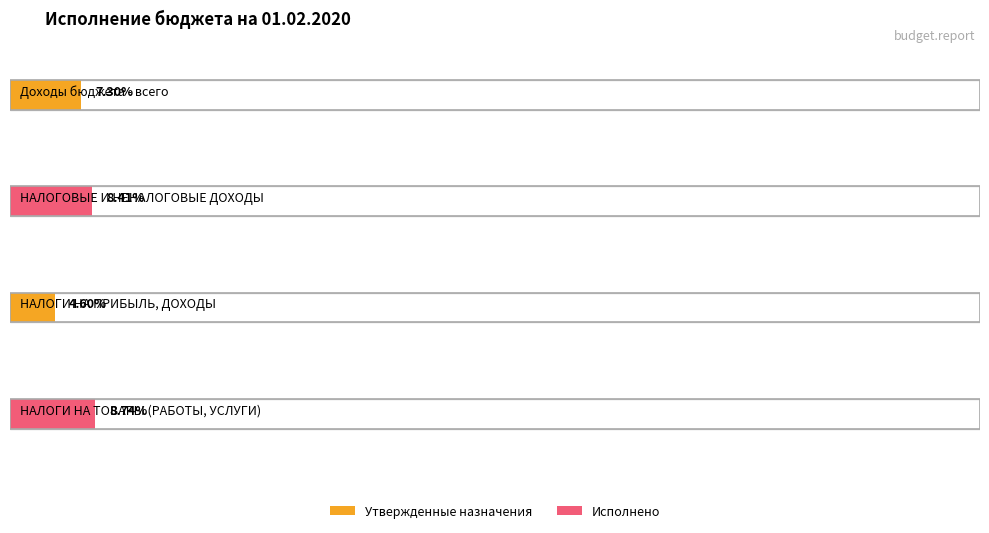

List the series in order of their overall mean, lowest first.

Исполнено, Утвержденные бюджетные назначения